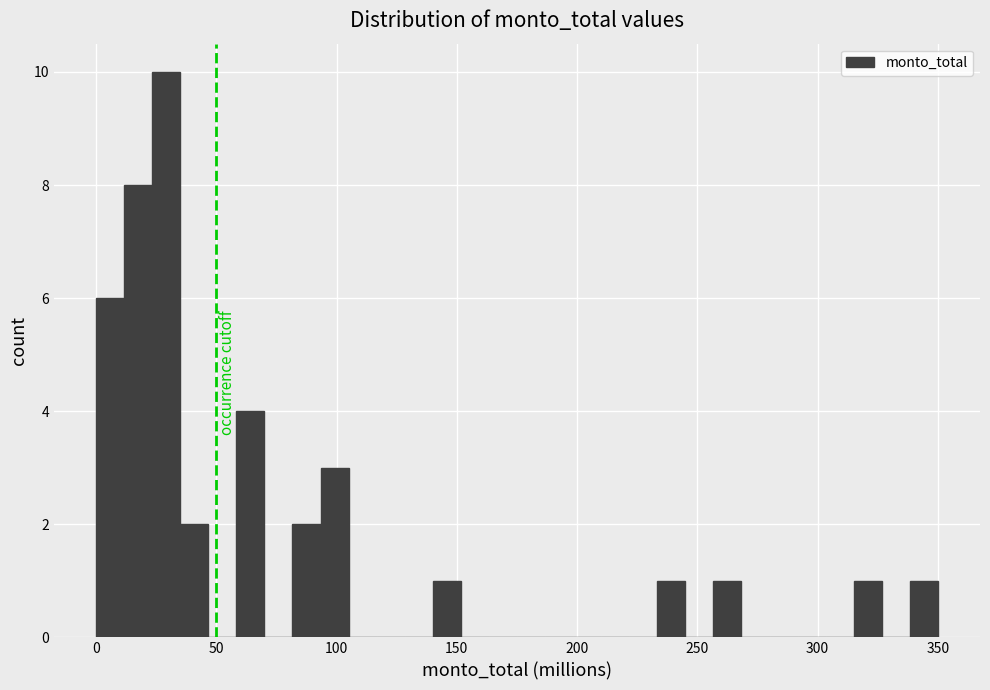

Read against the x-axis, roughly where is the centre of the tallest bar?

30